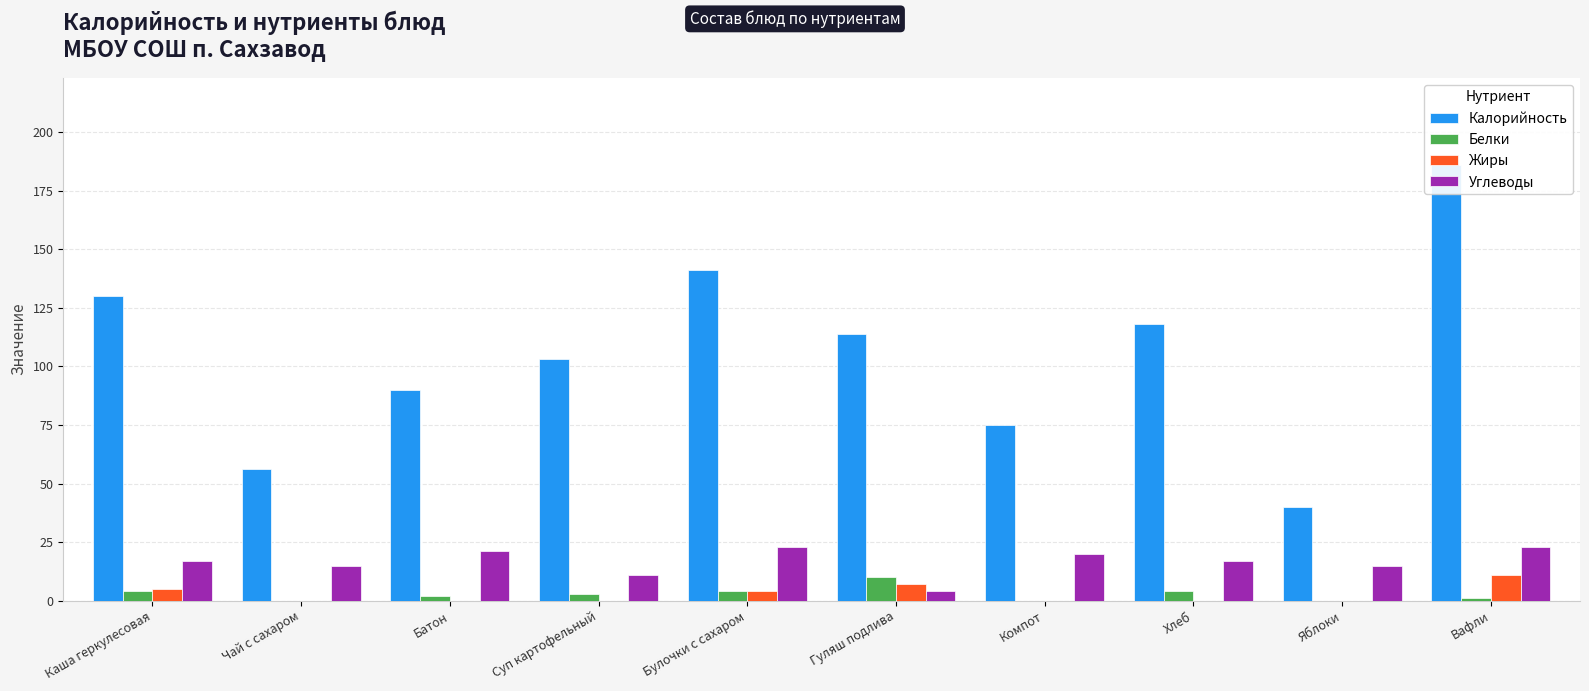

Rank the categories by Углеводы value from highest to lowest.

Булочки с сахаром, Вафли, Батон, Компот, Каша геркулесовая, Хлеб, Чай с сахаром, Яблоки, Суп картофельный, Гуляш подлива